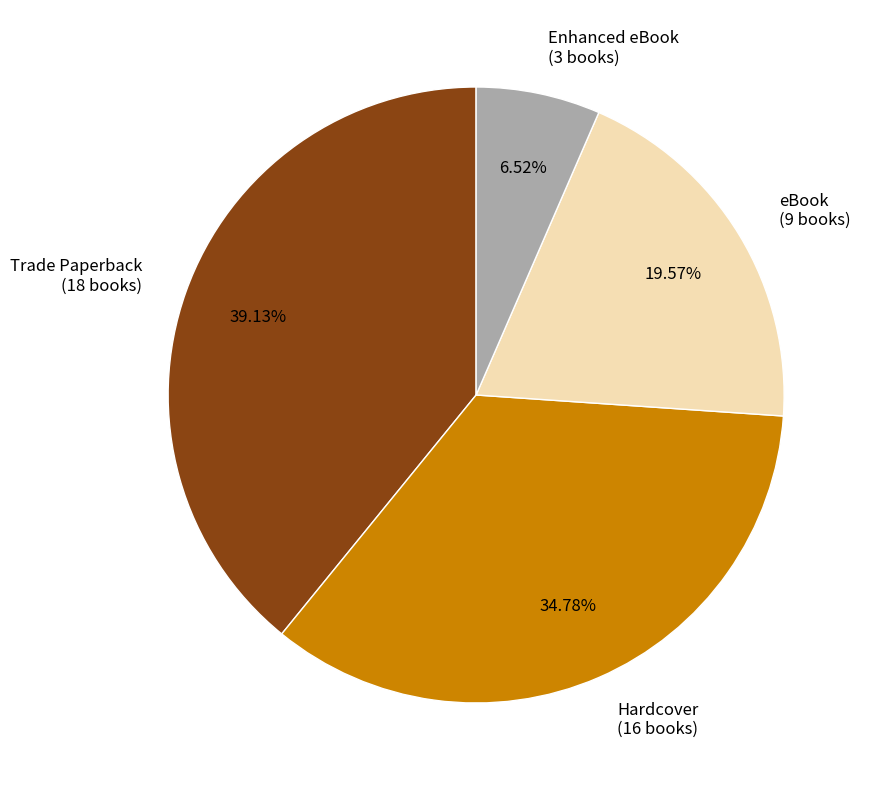

To the nearest percent, what is the average slice percentage?

25%